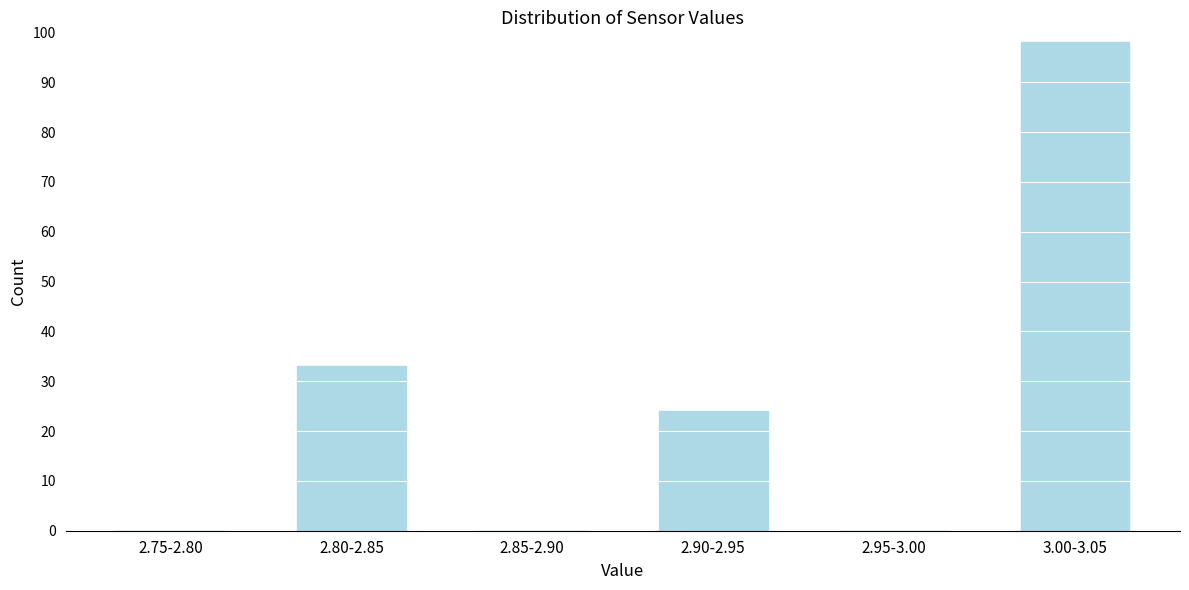

Reading left to right, list all the values displayed in this chart.

2.75-2.80=0	2.80-2.85=33	2.85-2.90=0	2.90-2.95=24	2.95-3.00=0	3.00-3.05=98